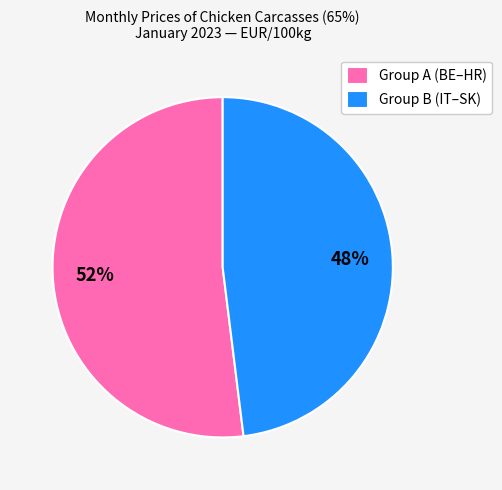

Does Group A (BE–HR) represent more than half of the total?

Yes